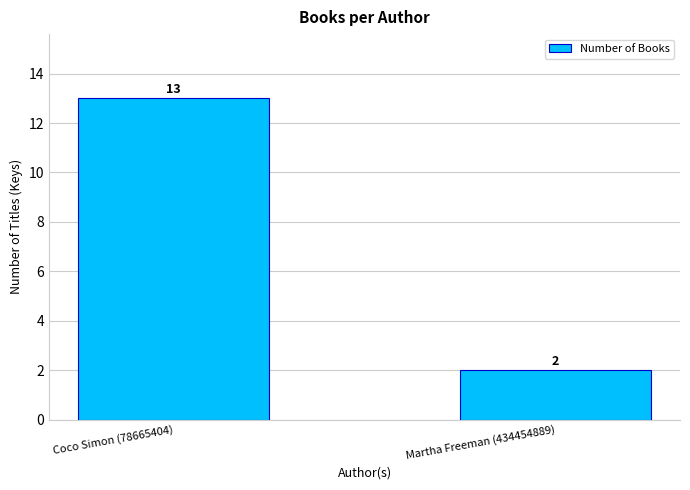

Are the bars grouped side by side (vs. stacked)?

No